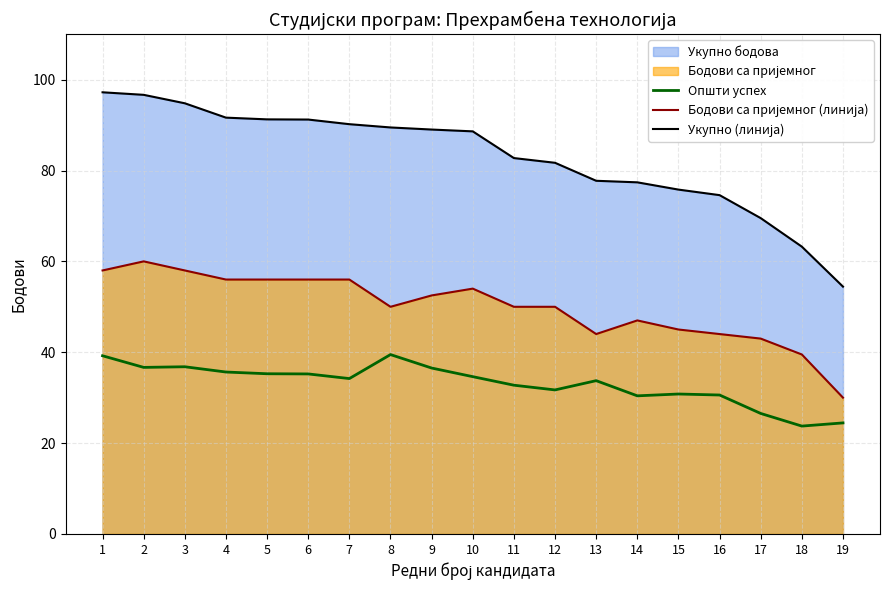

What is the minimum value shown in the chart?

23.7